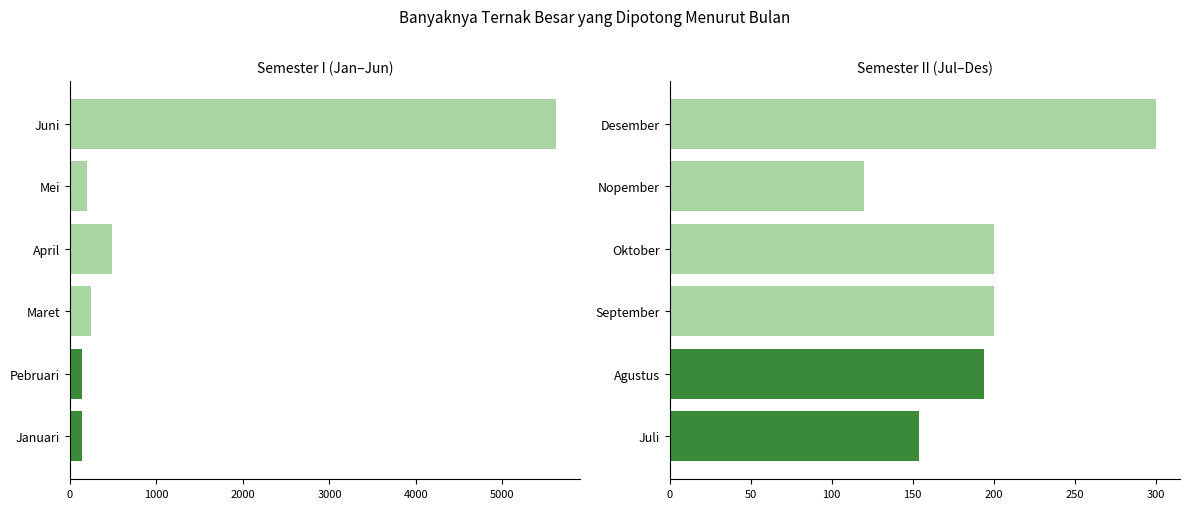

Is the value of Betina at Nopember greater than the value of Jantan at Juli?

No